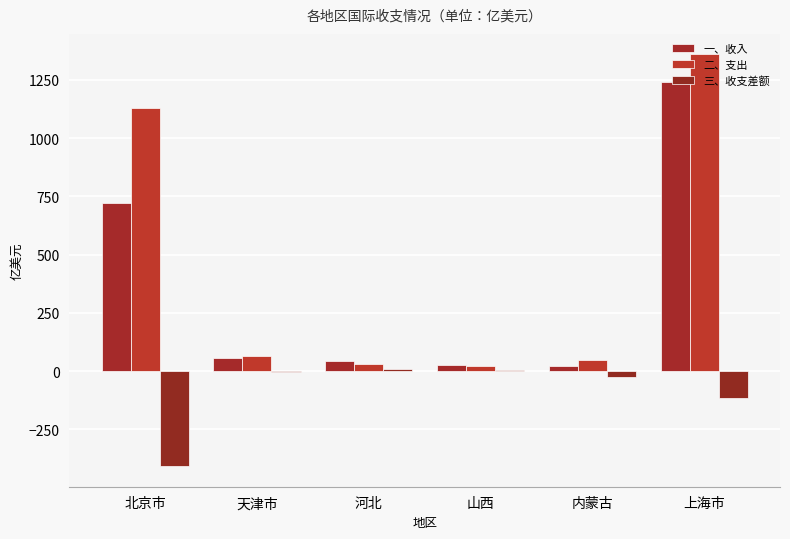

Are the bars horizontal?

No